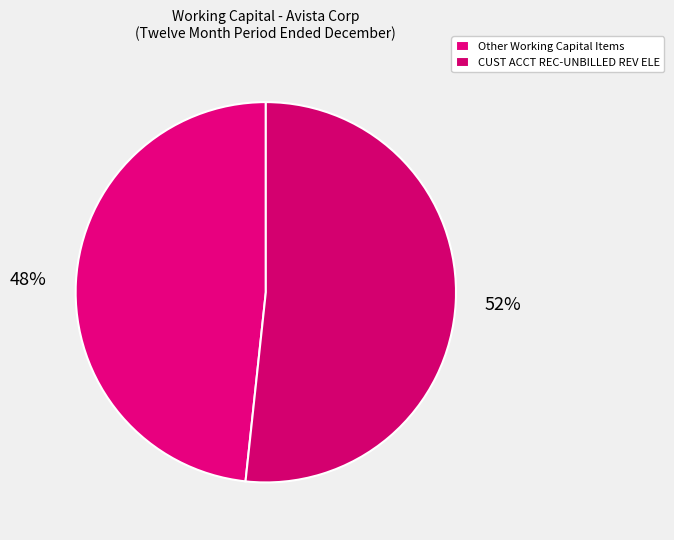

How many slices are in this pie chart?

2